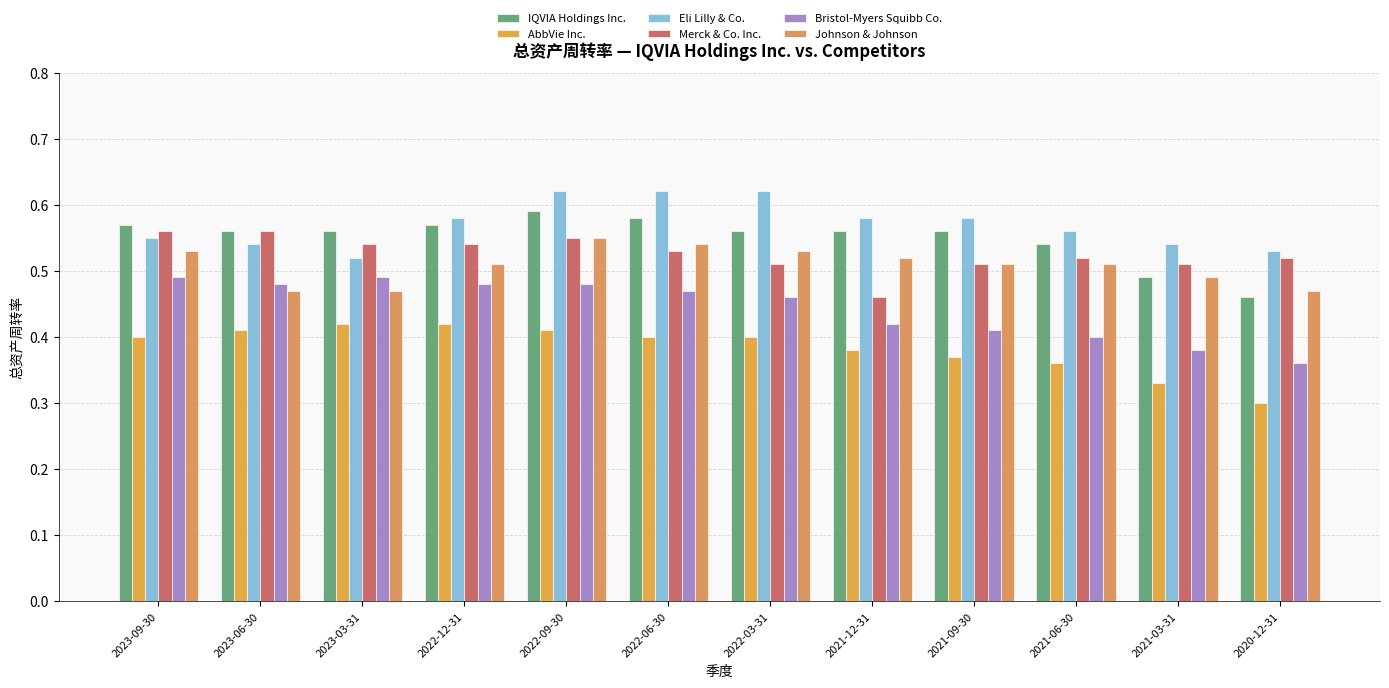

What is the difference between the maximum and minimum values in the Johnson & Johnson series?

0.1